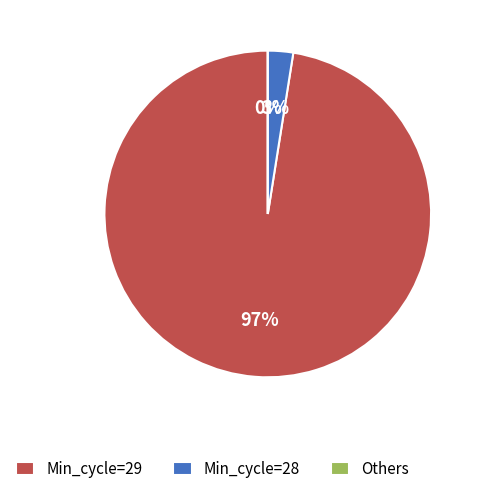

Is it true that 29 is 13% of the pie?

False